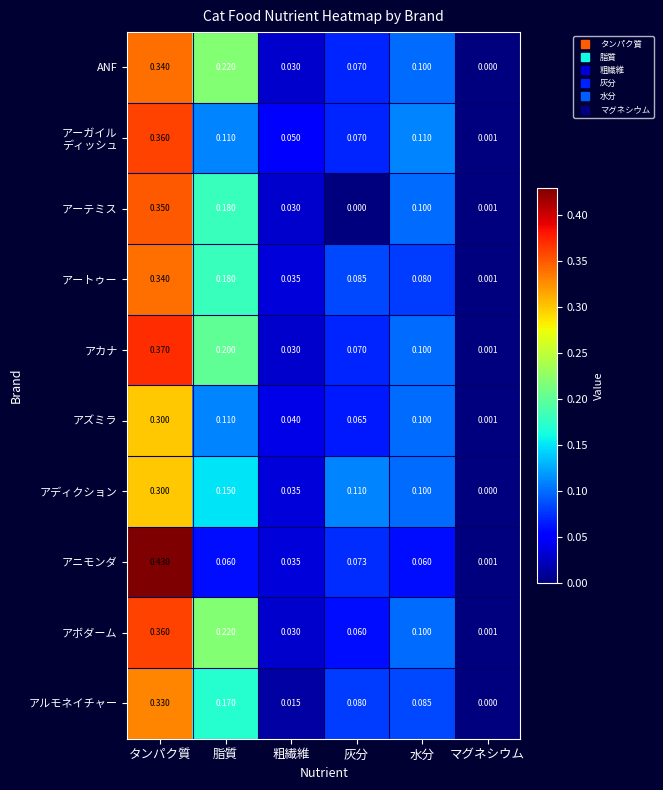

At which category is the sum across all series the highest?

タンパク質